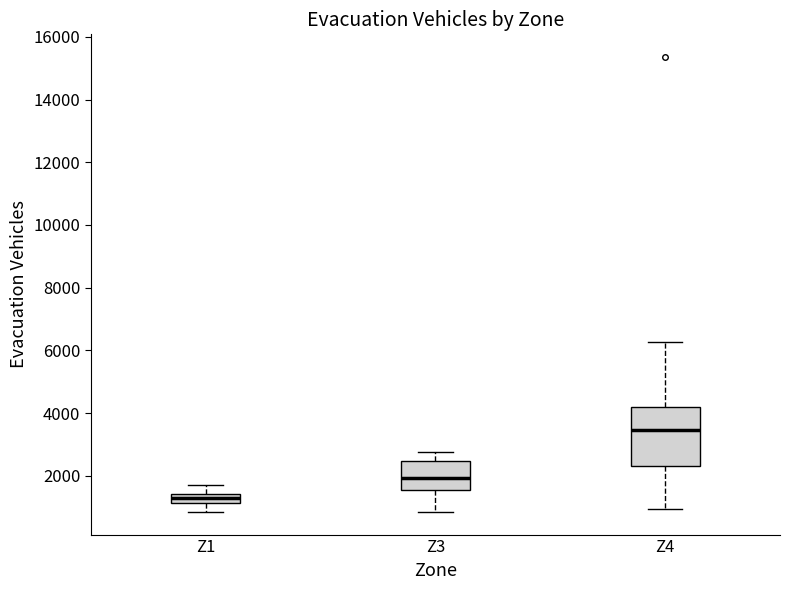

Comparing the boxes themselves (not the whiskers), which one is the tallest?

Z4